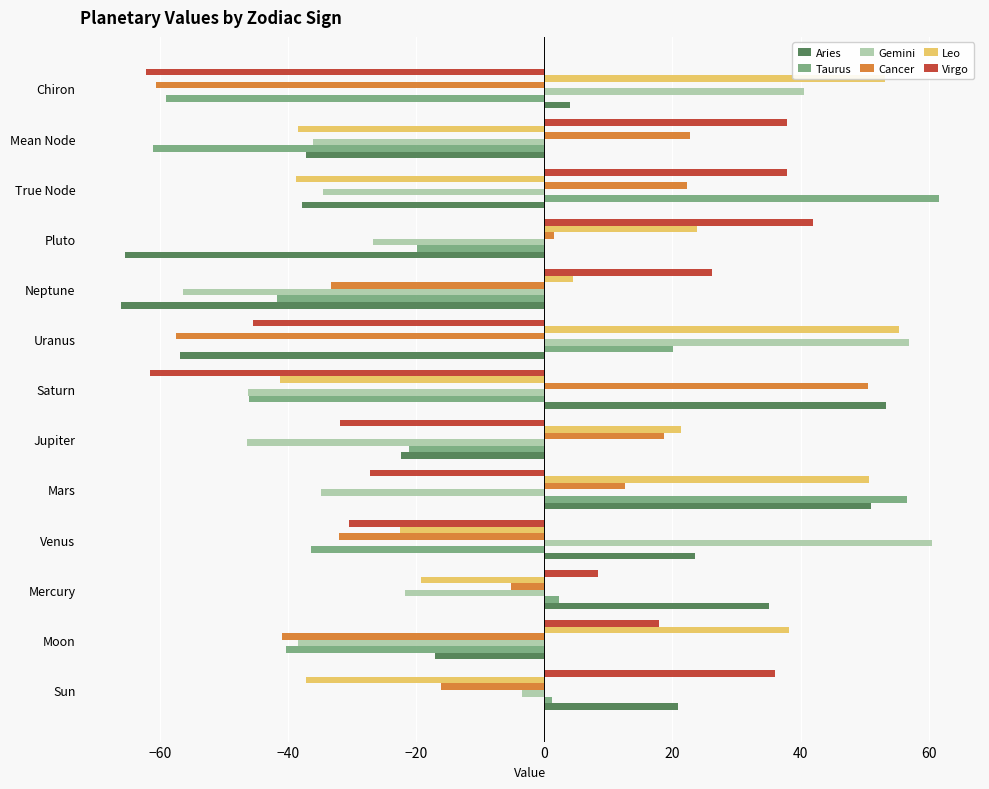

How many values in Taurus are above zero?

5